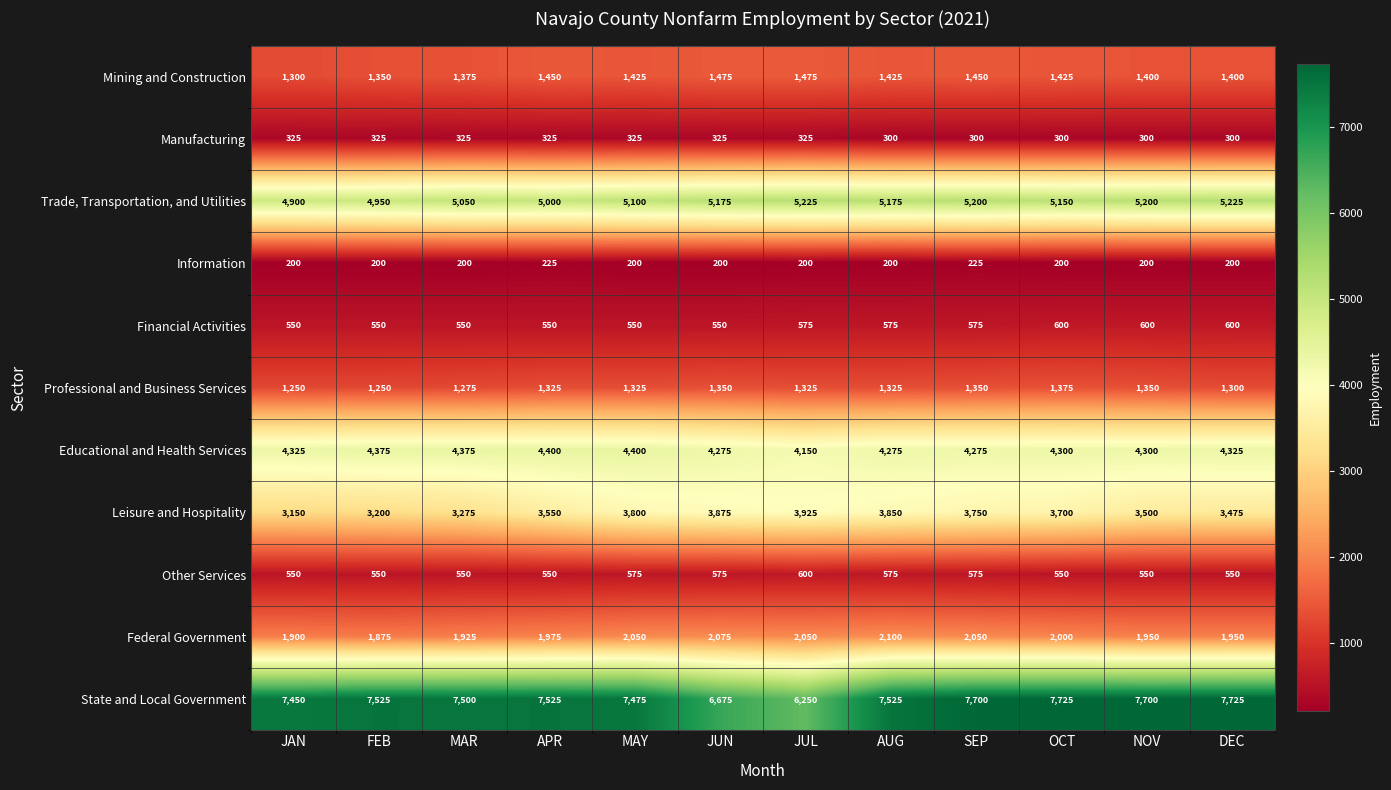

How many Professional and Business Services values are between 1300 and 1350?

8